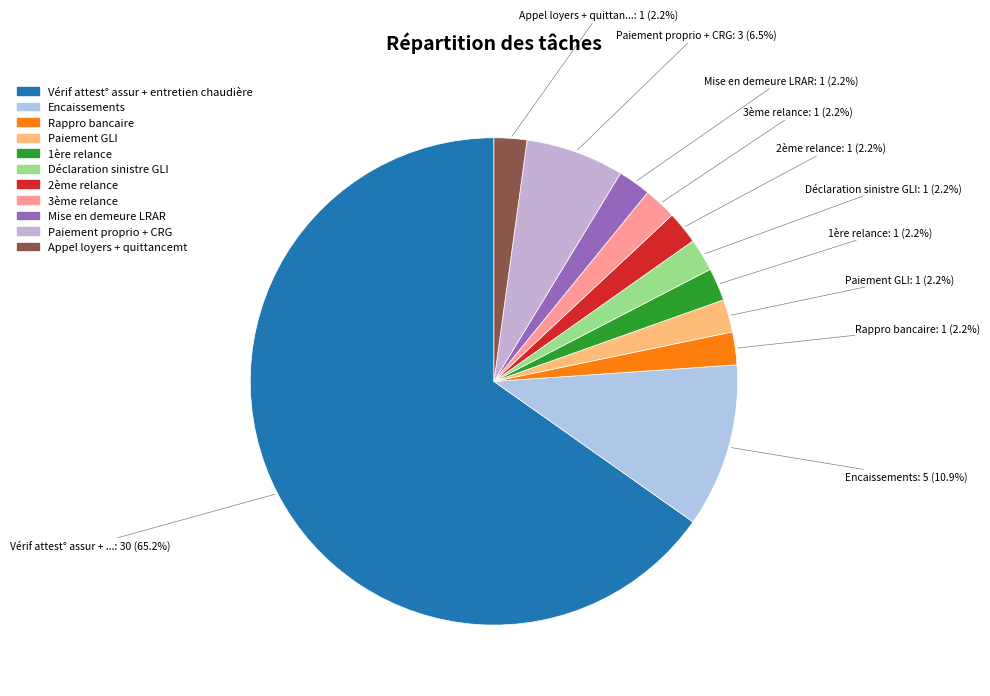

What percentage is the Appel loyers + quittancemt slice, to the nearest percent?

2%